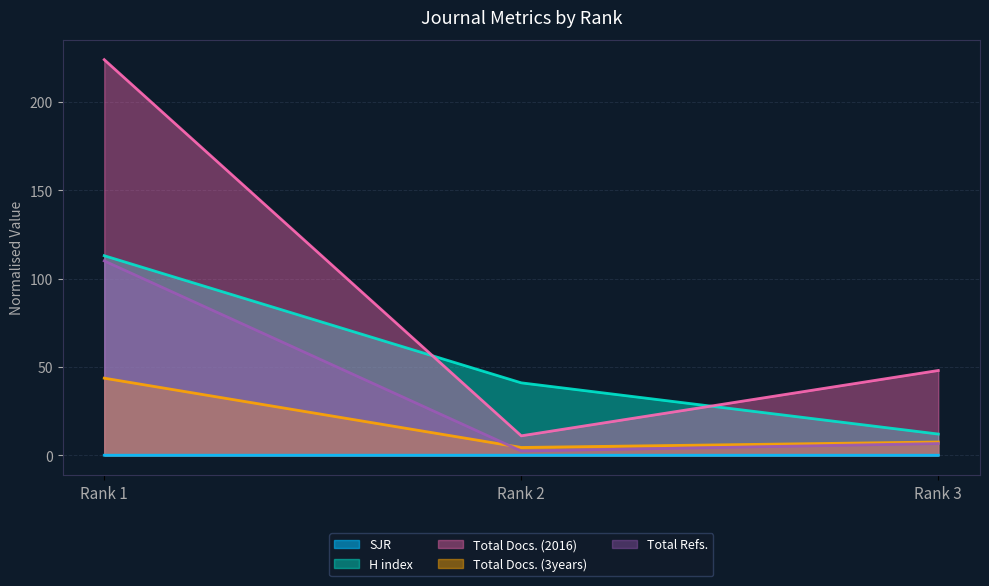

Which category has the lowest value across all series?

Rank 3